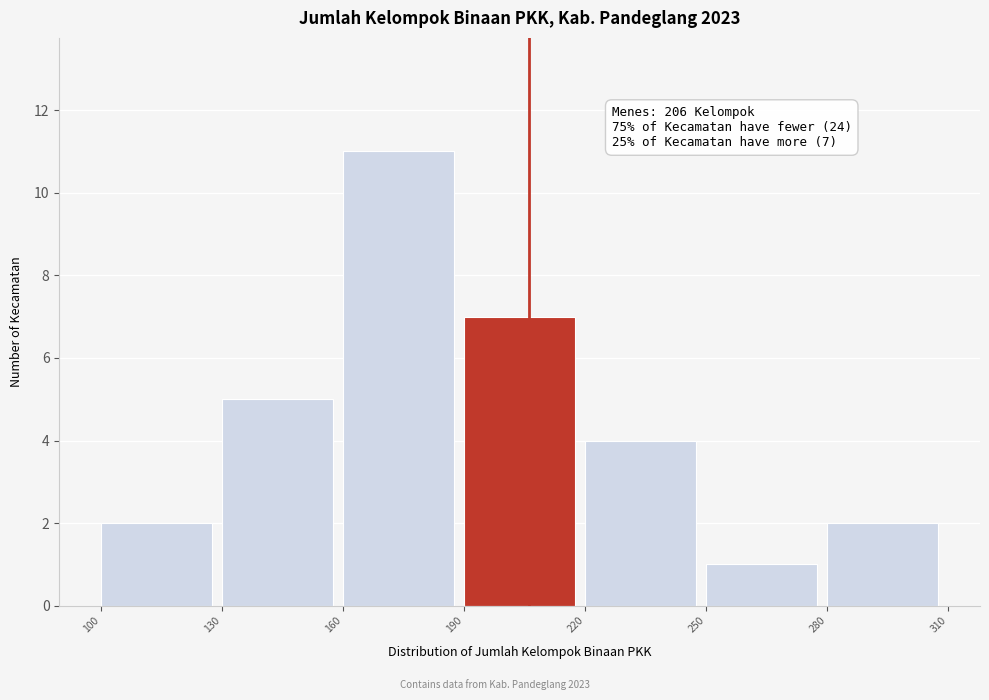

Over which range of the x-axis is the bar tallest?

160 to 190